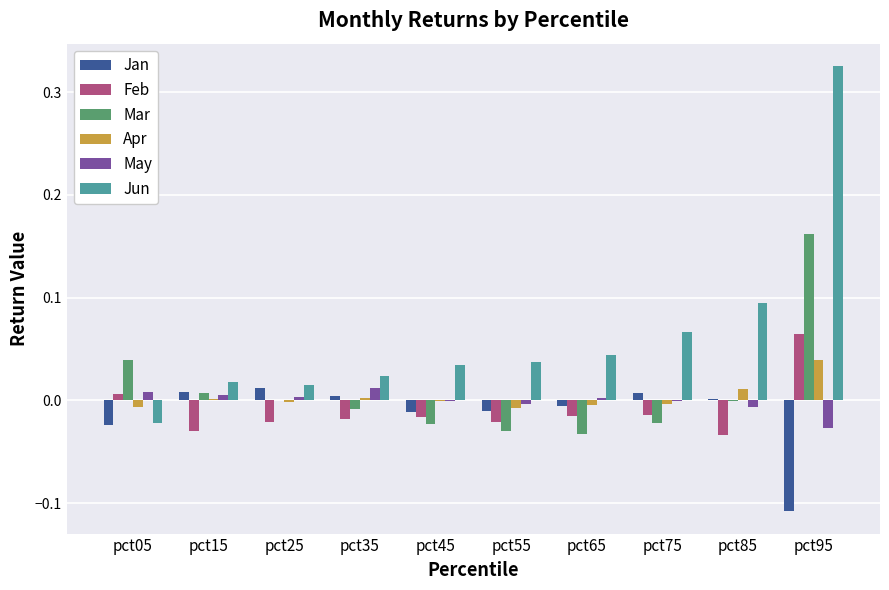

How many categories are shown in the chart?

10